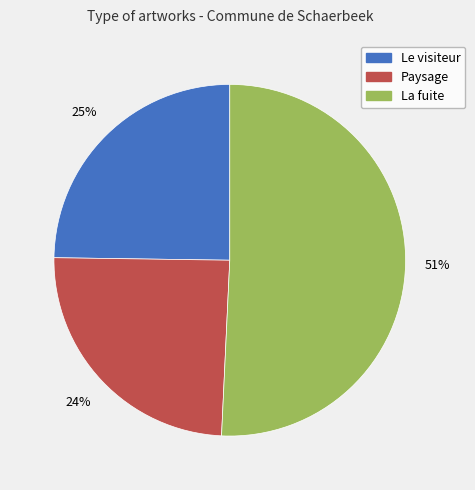

How many slices are in this pie chart?

3